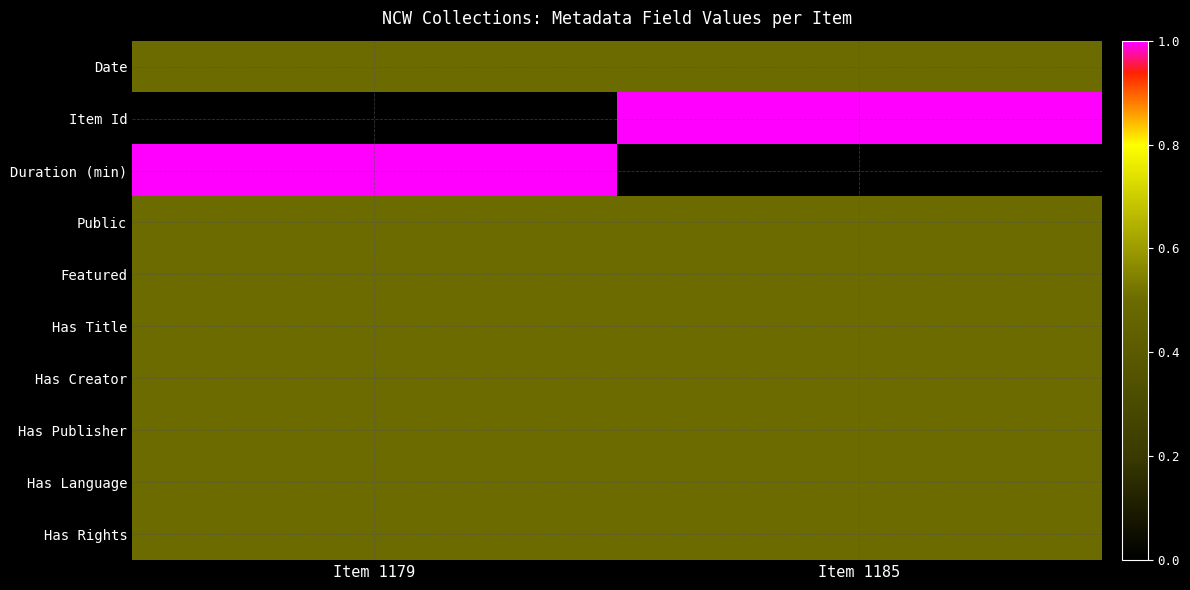

Reading left to right, extract all data points from this chart.

Date: Item 1179=0.5	Item 1185=0.5
Item Id: Item 1179=0.0	Item 1185=1.0
Duration (min): Item 1179=1.0	Item 1185=0.0
Public: Item 1179=0.5	Item 1185=0.5
Featured: Item 1179=0.5	Item 1185=0.5
Has Title: Item 1179=0.5	Item 1185=0.5
Has Creator: Item 1179=0.5	Item 1185=0.5
Has Publisher: Item 1179=0.5	Item 1185=0.5
Has Language: Item 1179=0.5	Item 1185=0.5
Has Rights: Item 1179=0.5	Item 1185=0.5